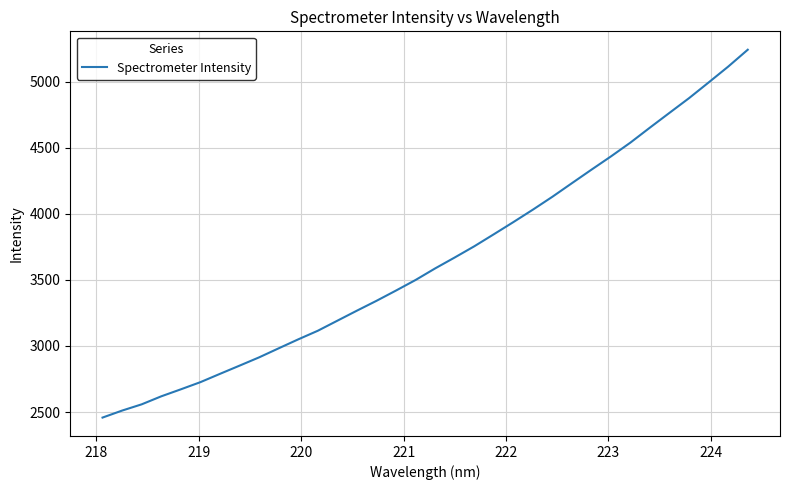

What is the average value?

3650.9